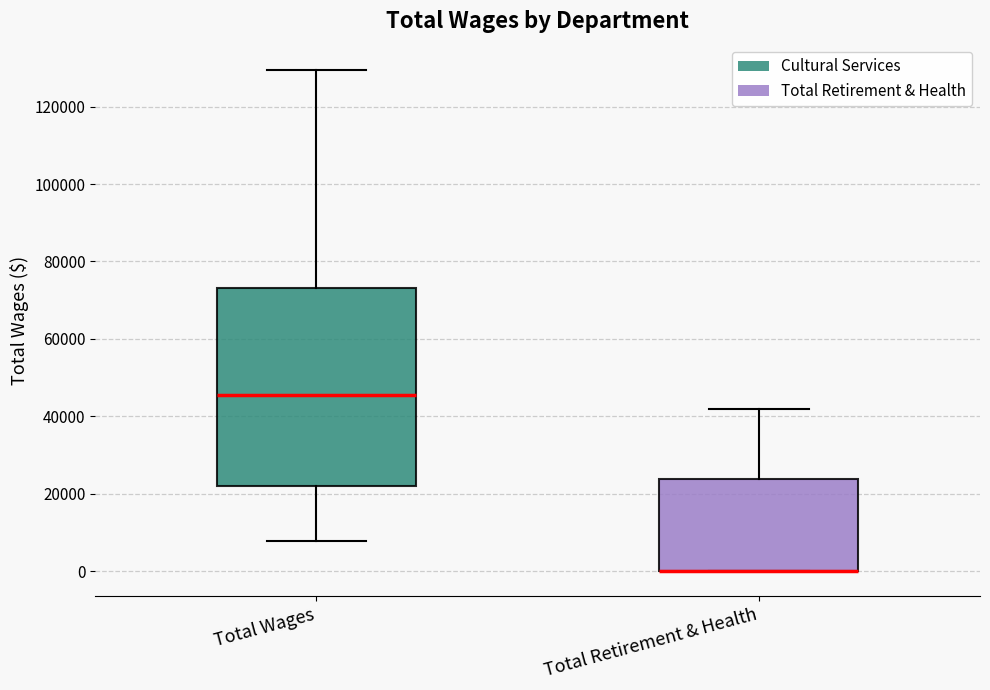

Where is the lower edge of the box for Total Retirement & Health on the y-axis? The values are not printed on the chart, so give them approximately, as read against the axis.

0